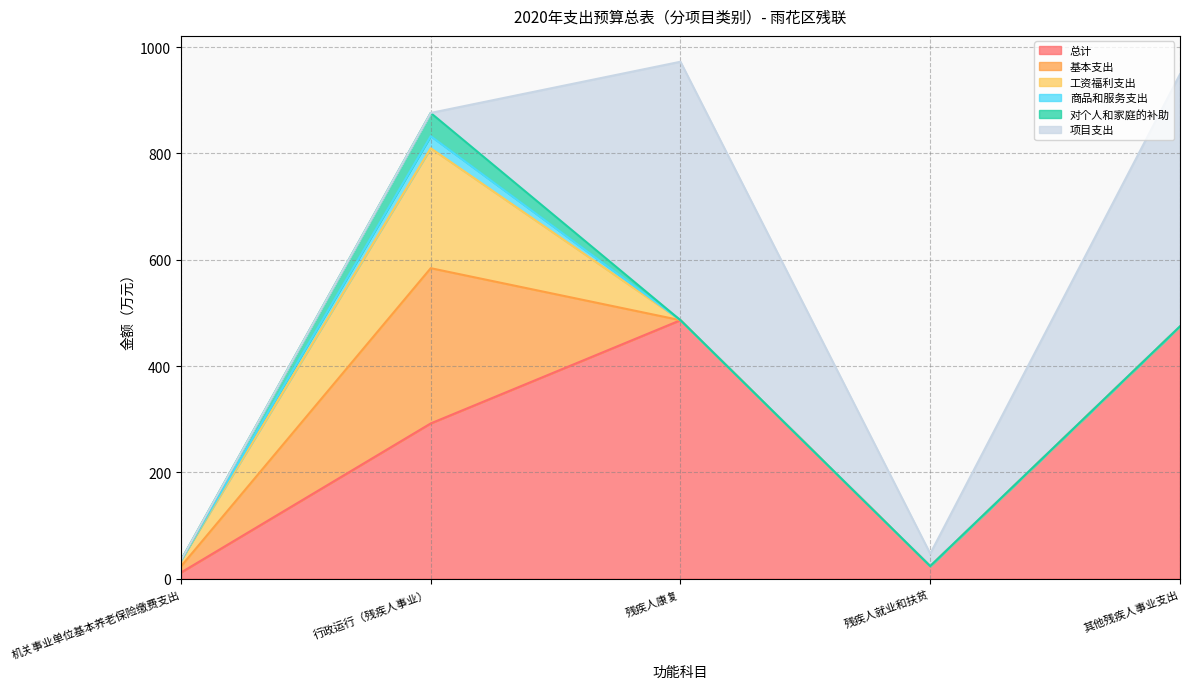

How many interior local peaks does the 对个人和家庭的补助 series have?

1